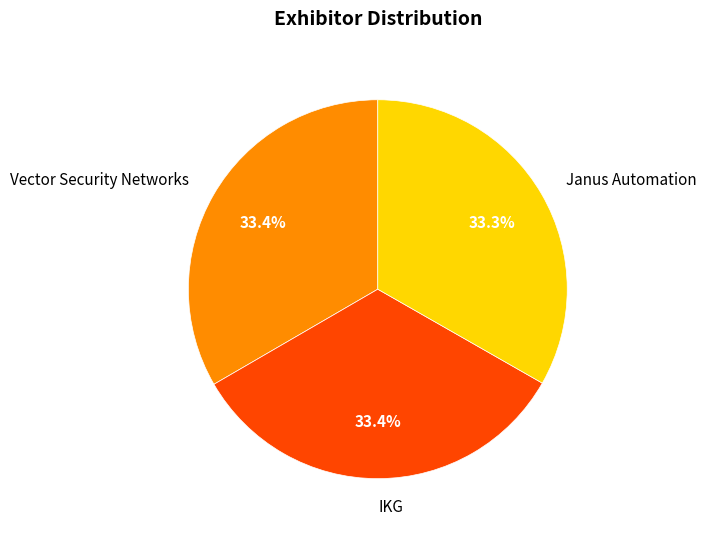

Count the number of slices in the pie.

3